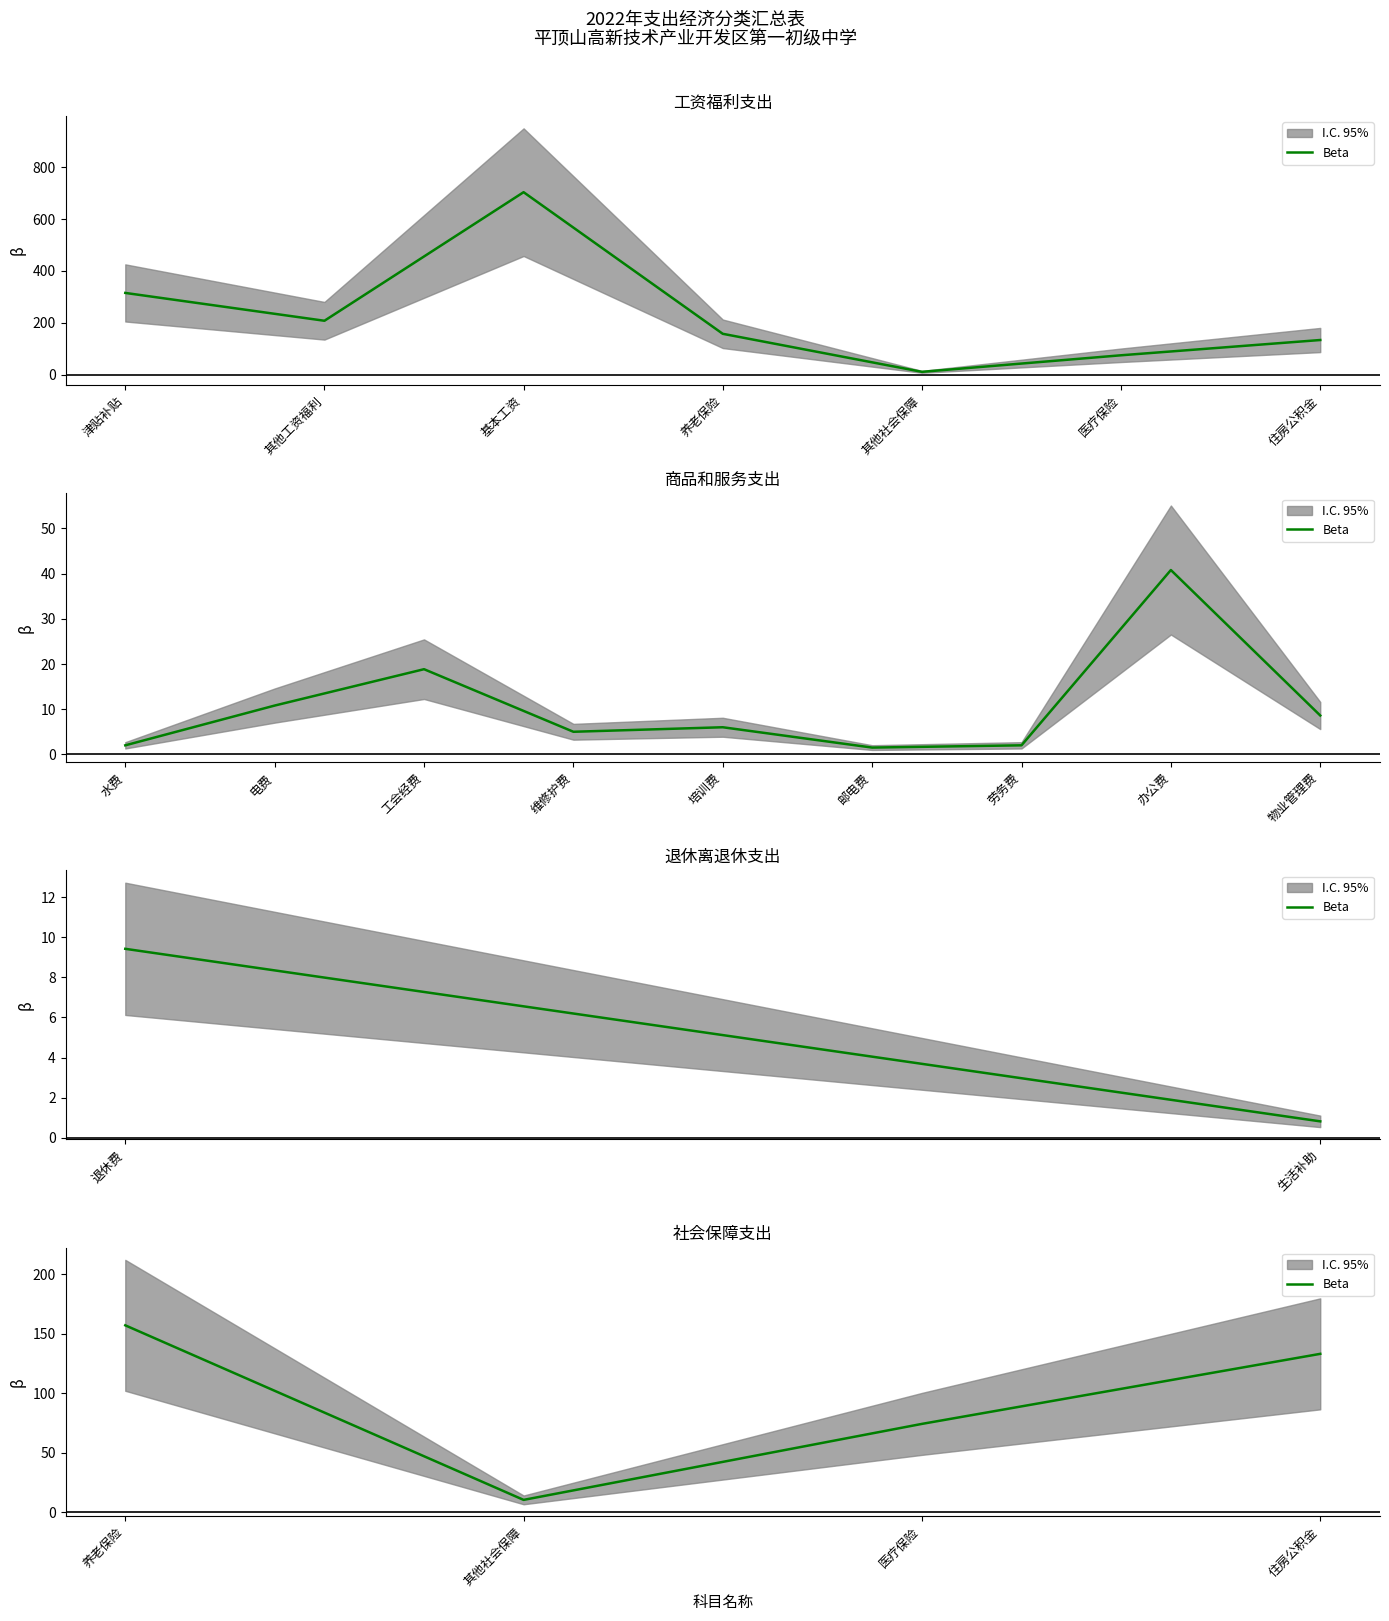

What is the difference between the maximum and minimum values?

146.7